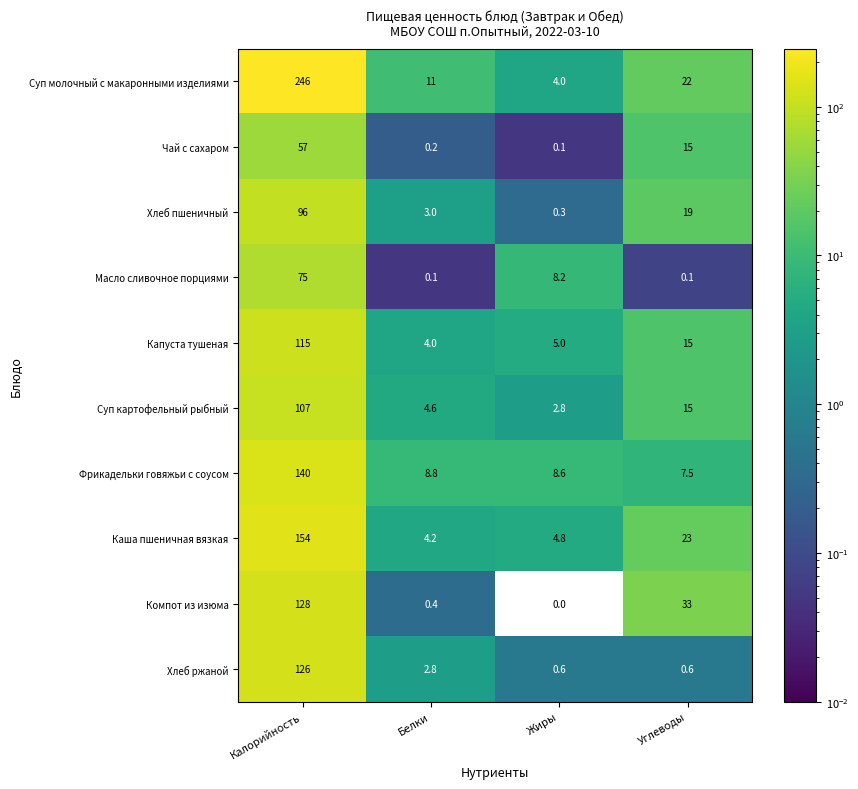

Which label corresponds to the smallest value in the chart?

Жиры